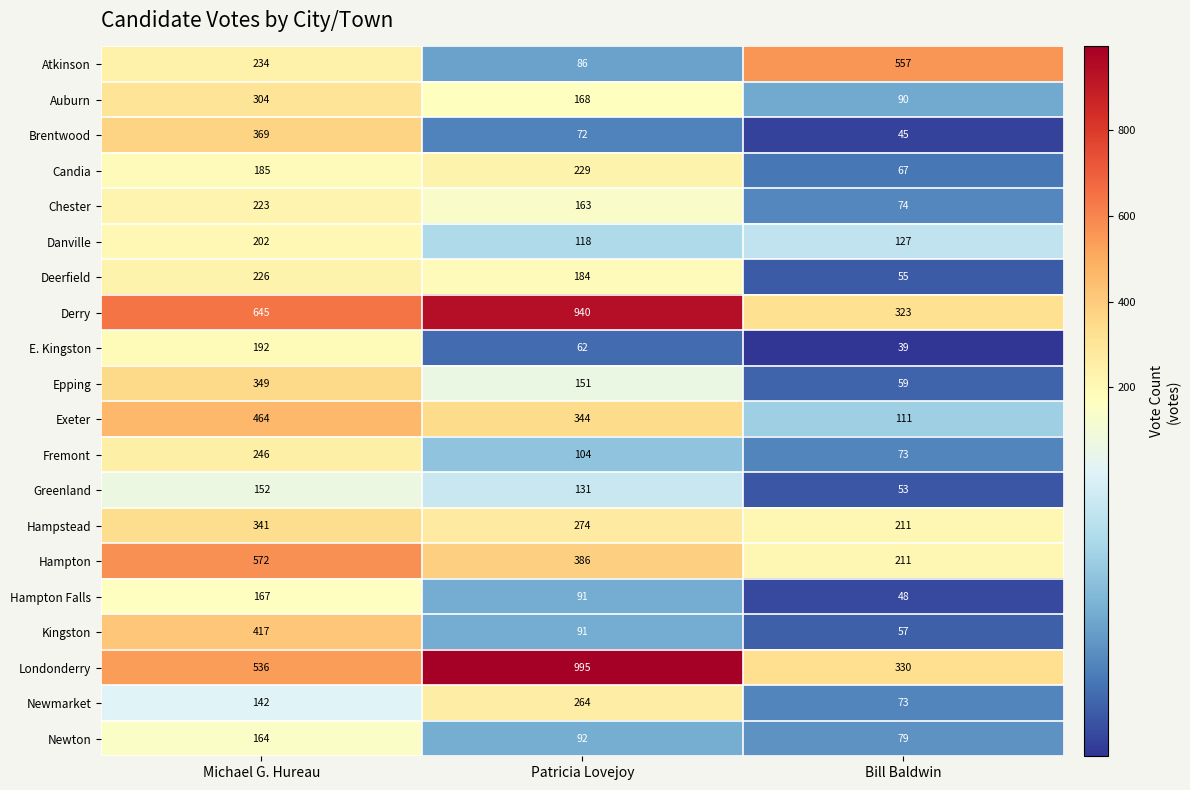

Which series has the widest spread of values?

Londonderry